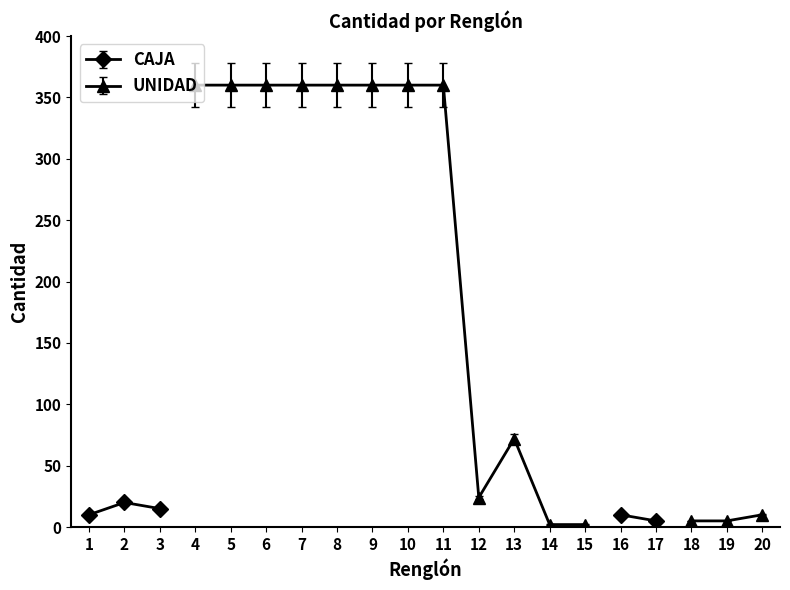

At which category is the sum across all series the highest?

4